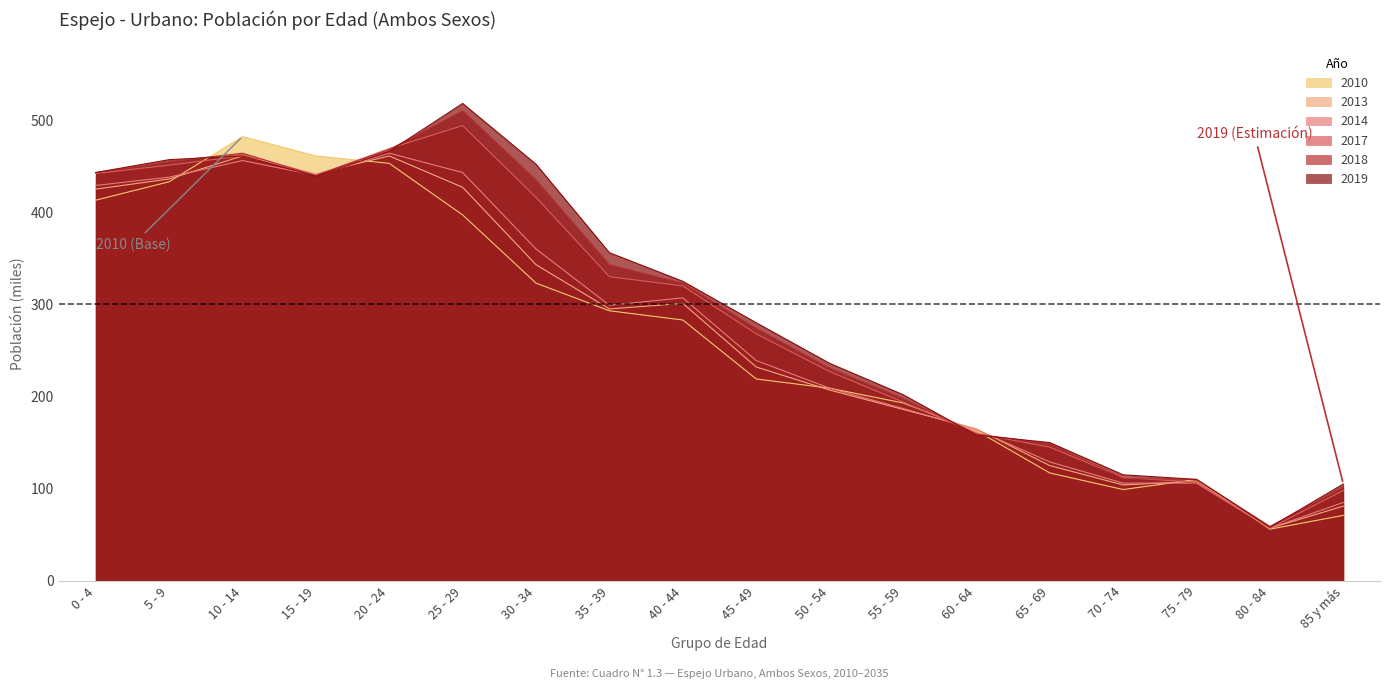

What value does the 2010 series have at 60 - 64, to the nearest 50?

150